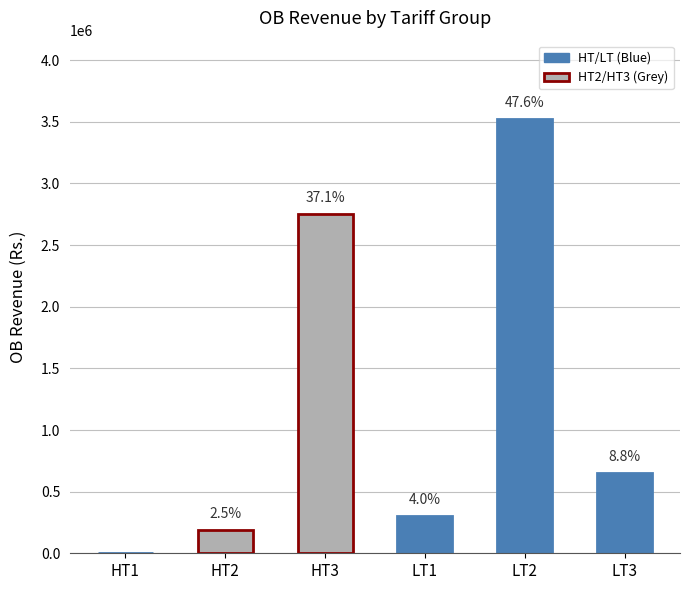

What is the change in value from LT1 to LT3?

+349188